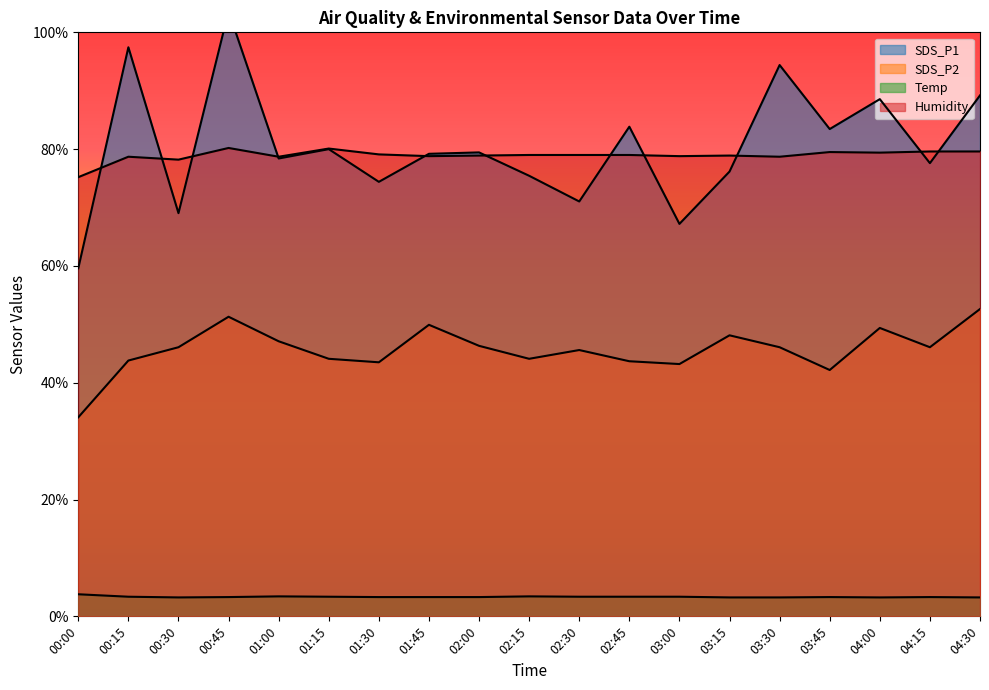

How many data points in SDS_P2 are less than 46?

9